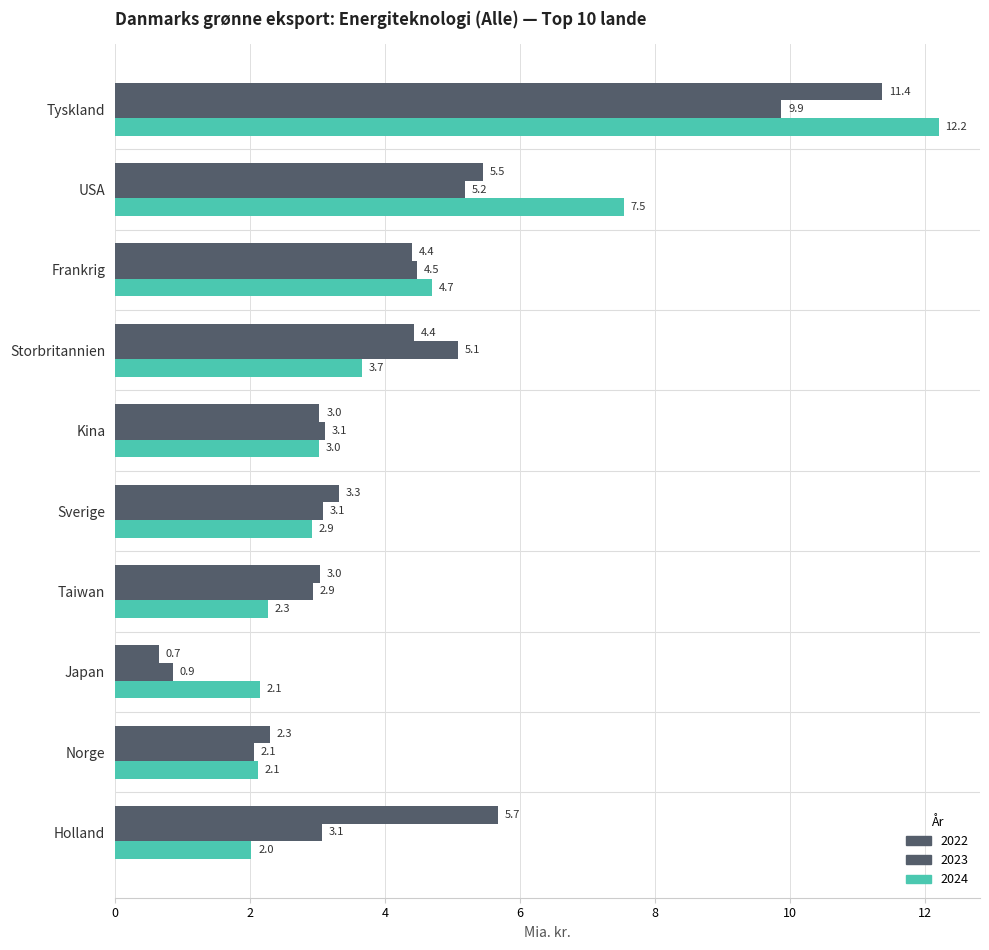

What is the value of the 2024 bar at the 4th from the left?

3.7